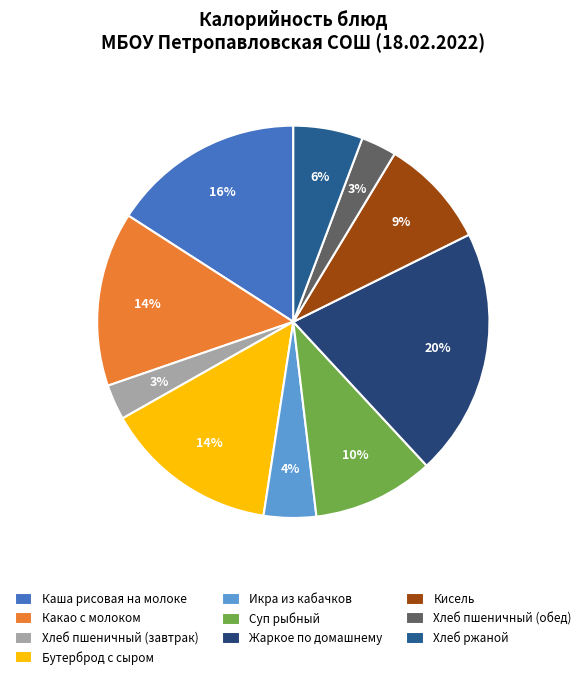

What percentage is NOT represented by Хлеб ржаной?

94.3%